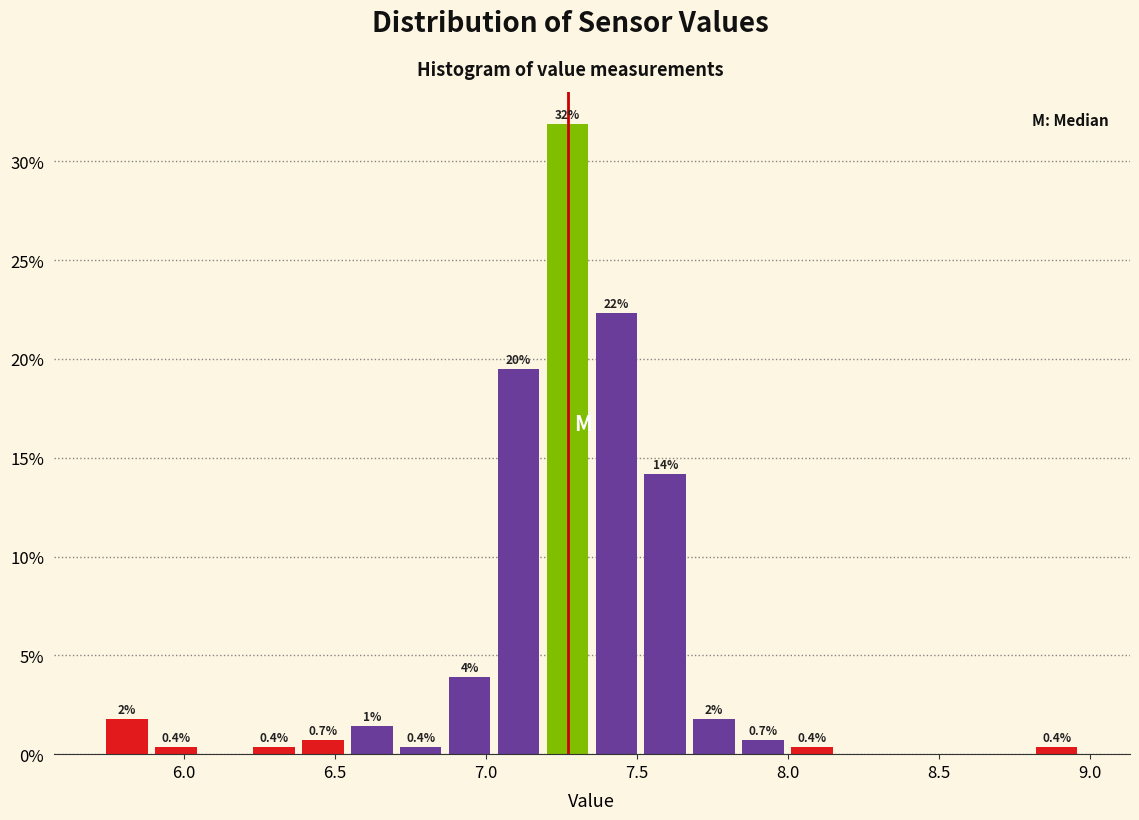

Read against the x-axis, roughly where is the centre of the tallest bar?

7.25